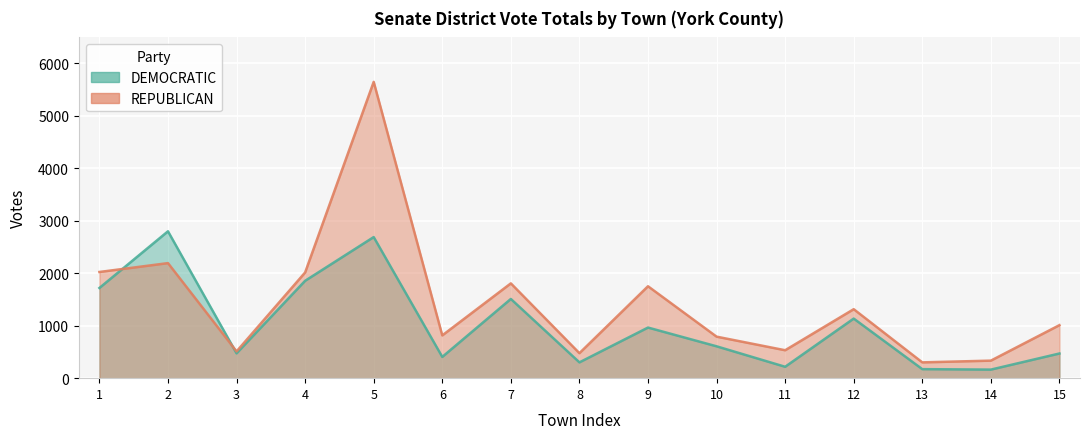

Which has a higher value, 5 or 3?

5